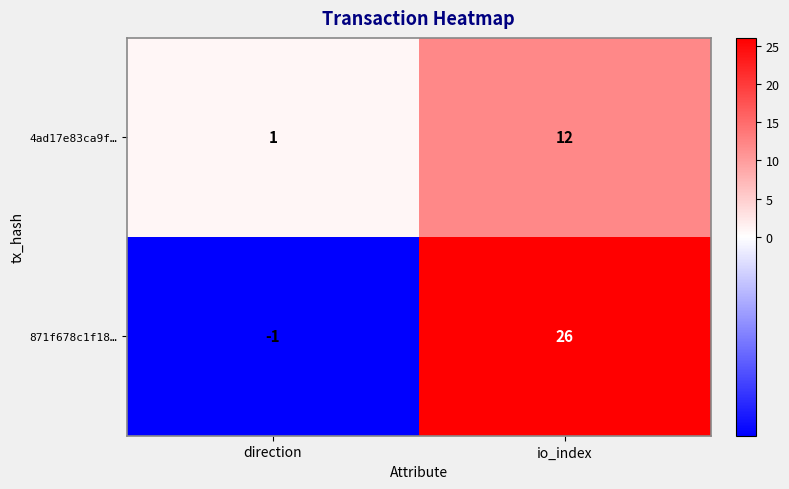

Which series changed the most between direction and io_index?

871f678c1f18…